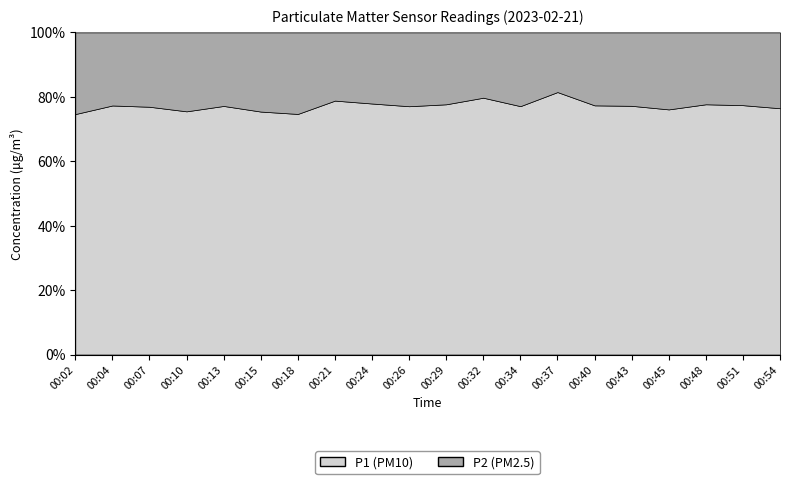

Which label corresponds to the largest value in the chart?

00:21